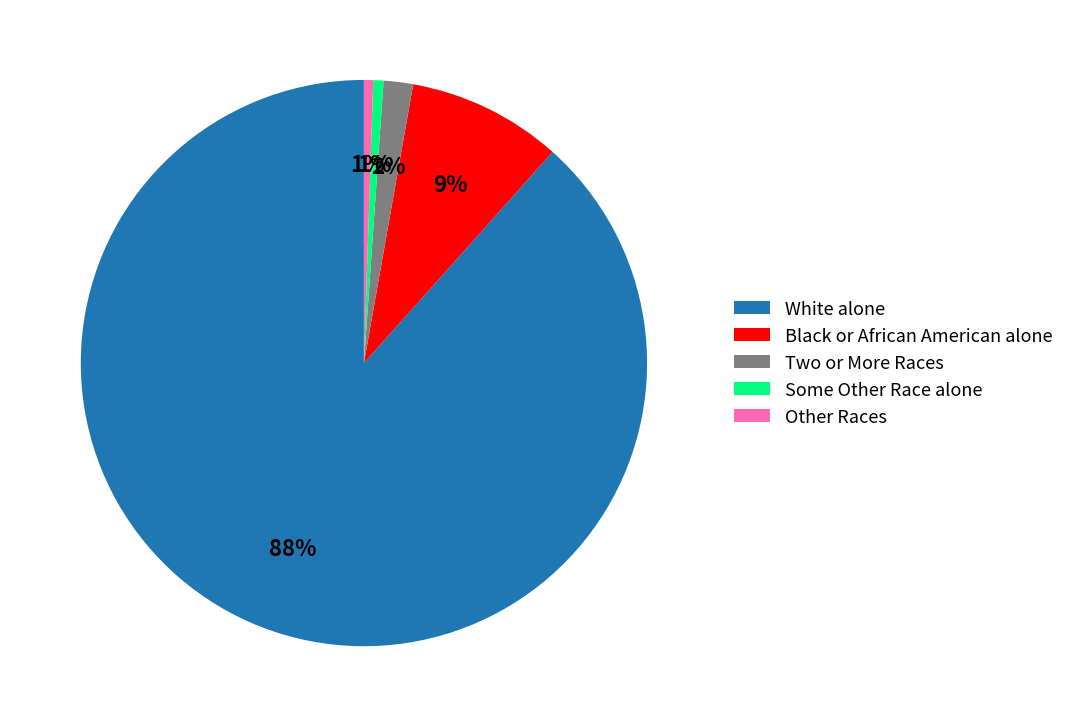

To the nearest percent, what is the average slice percentage?

20%